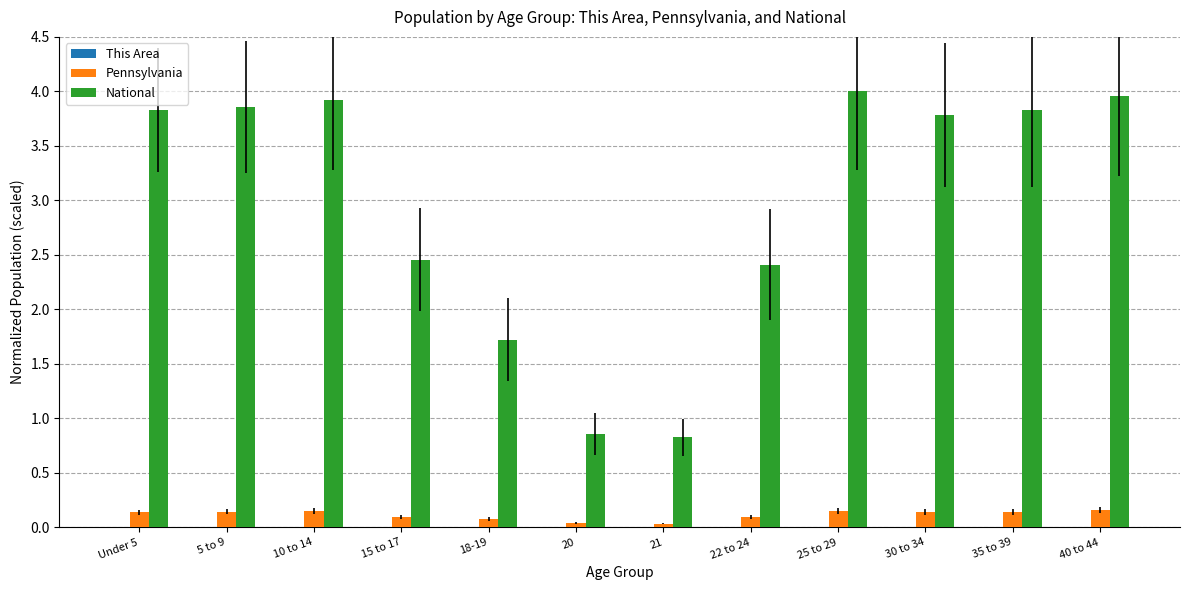

How many distinct data groups are displayed?

3